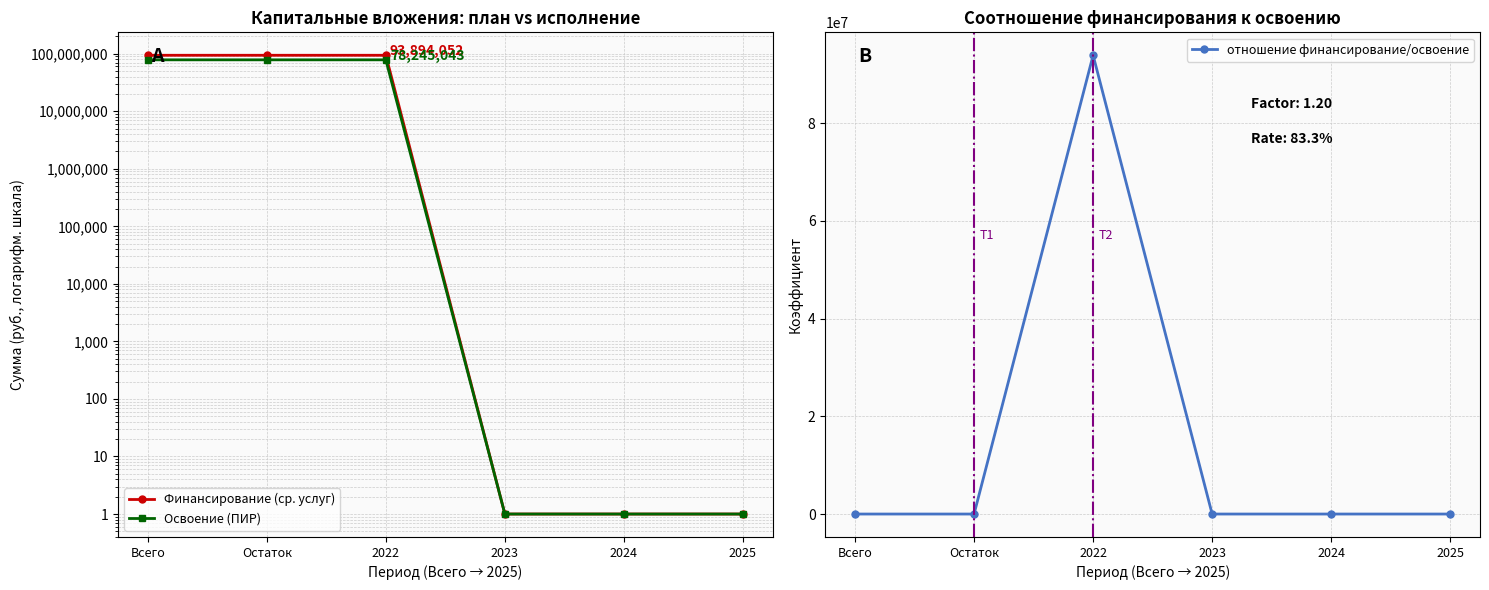

What is the total value across all series at 2022?

266033147.0